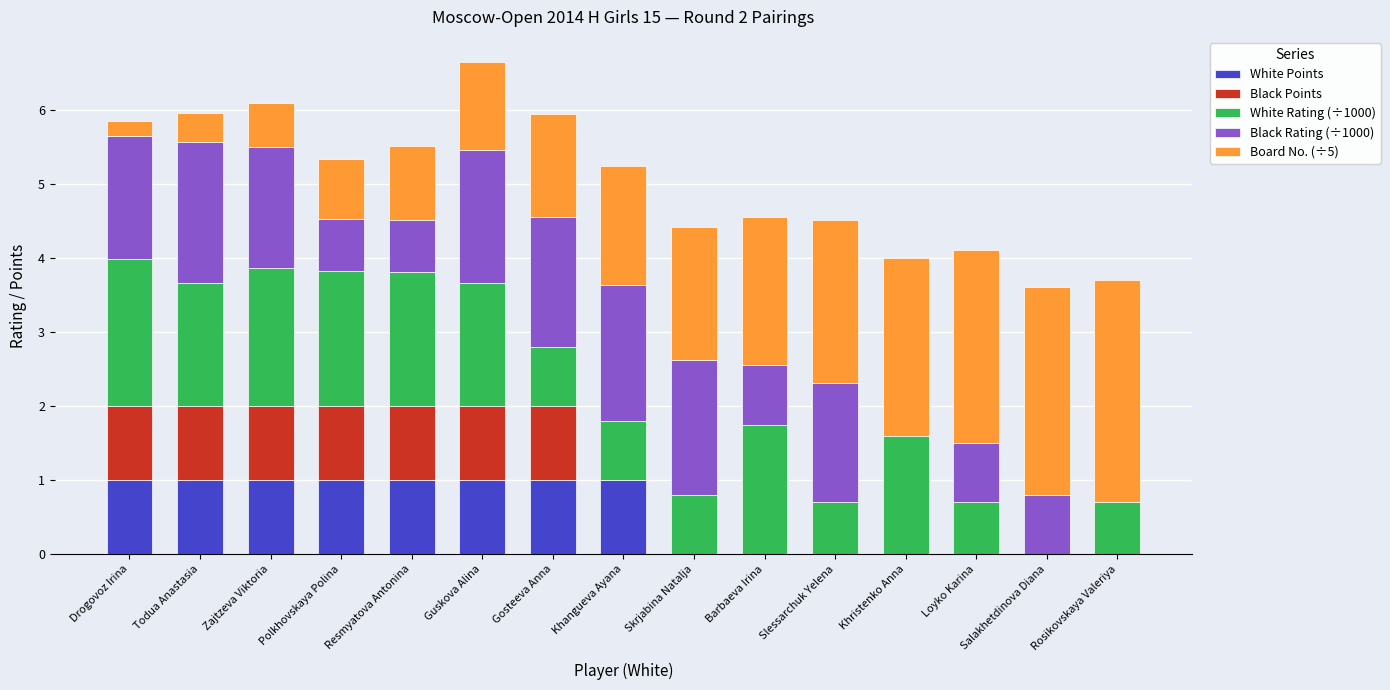

The White Points series shows -0.4 at Rosikovskaya Valeriya. True or false?

False